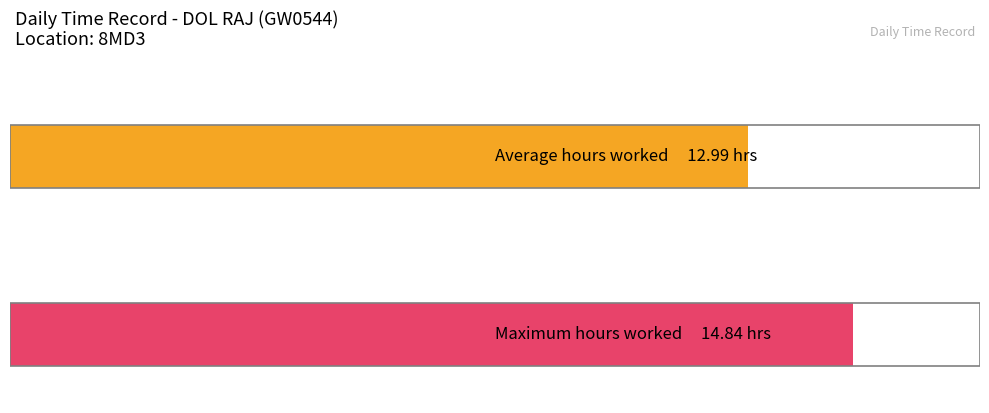

Does the chart contain any negative values?

No